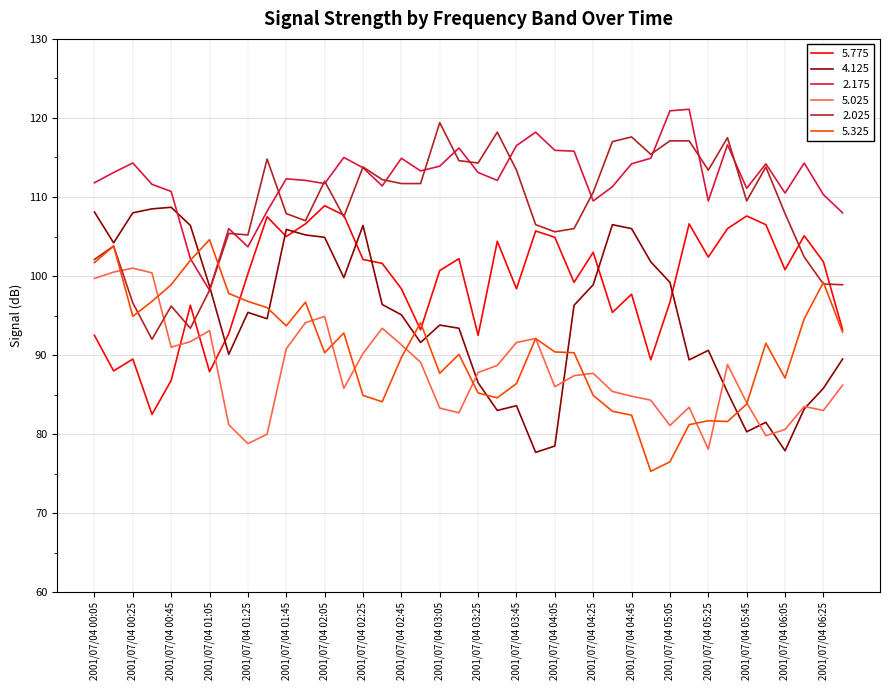

Which series has the largest range (max minus min)?

4.125